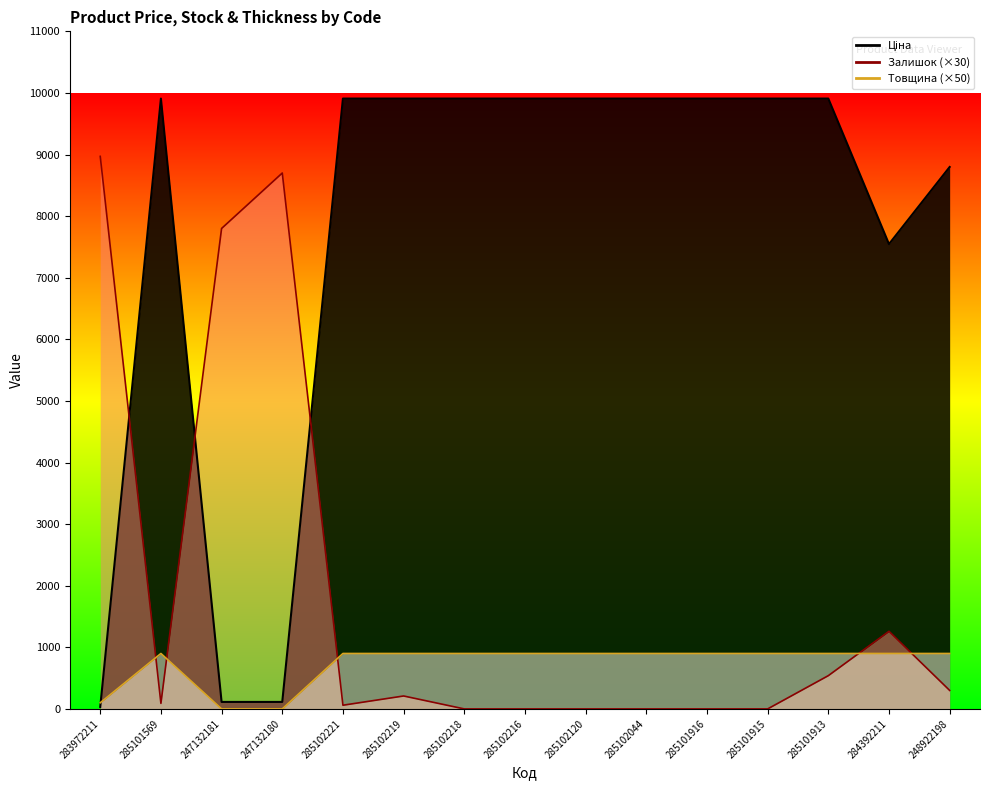

What is the difference between the maximum and minimum values in the Залишок series?

8970.0